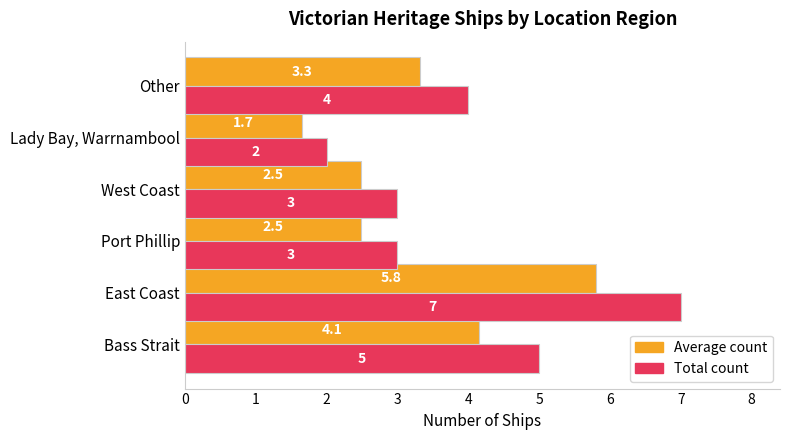

List the series in order of their peak value, lowest first.

Average count, Total count